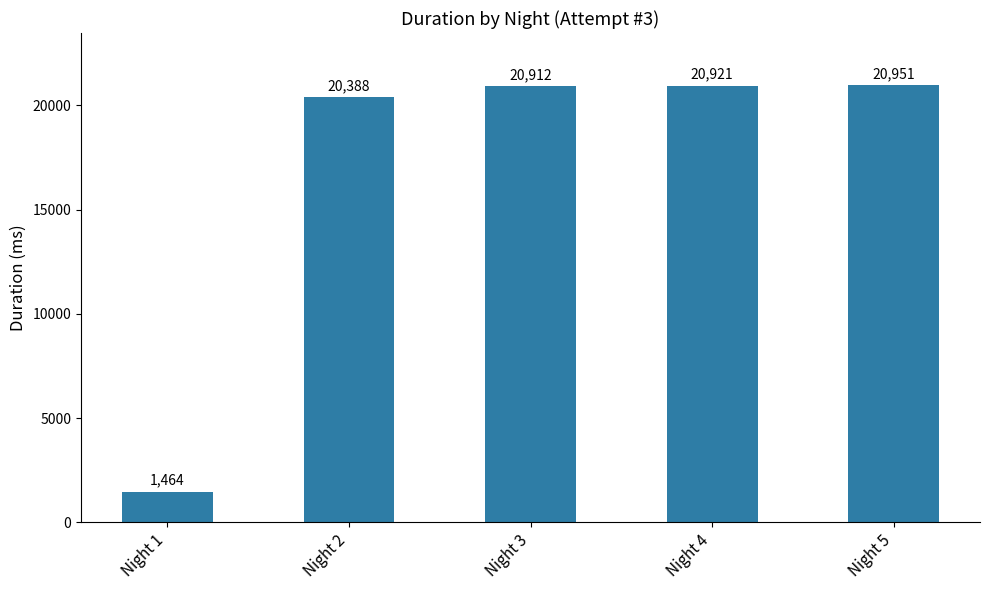

Reading left to right, extract all data points from this chart.

1464	20388	20912	20921	20951